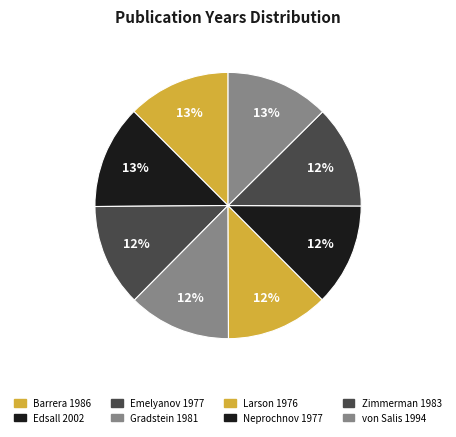

Is Edsall 2002 the majority of the pie?

No